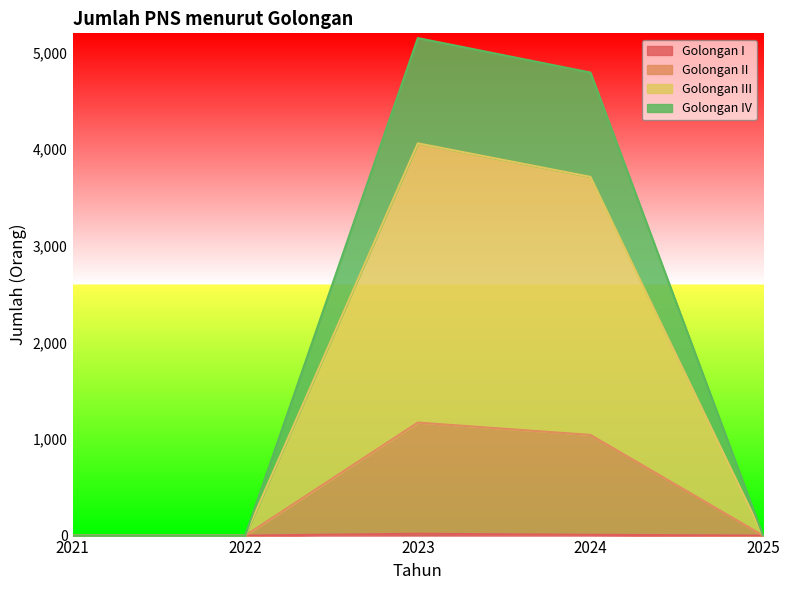

Which label corresponds to the largest value in the chart?

2023